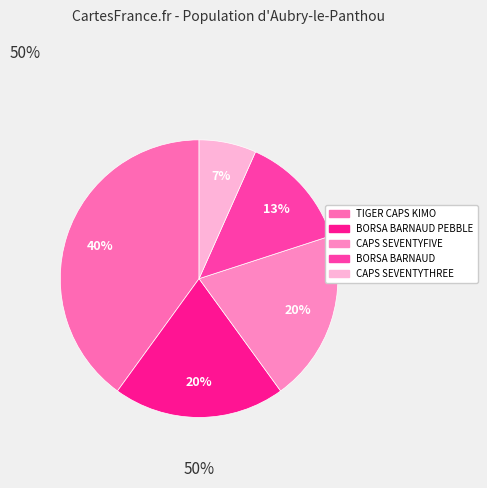

Does BORSA BARNAUD PEBBLE represent more than half of the total?

No